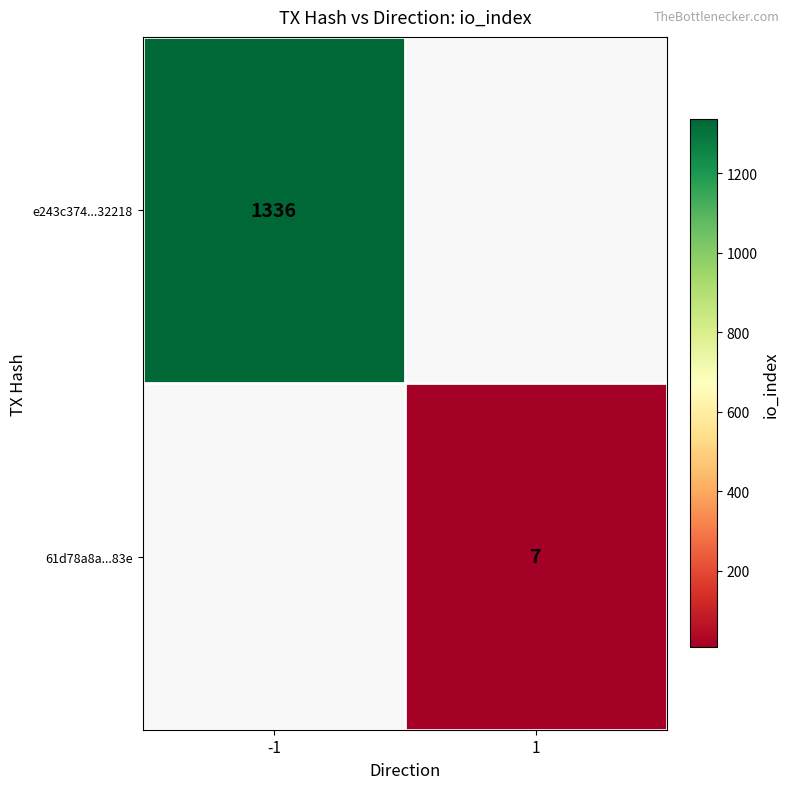

What is the maximum value shown in the chart?

1336.0